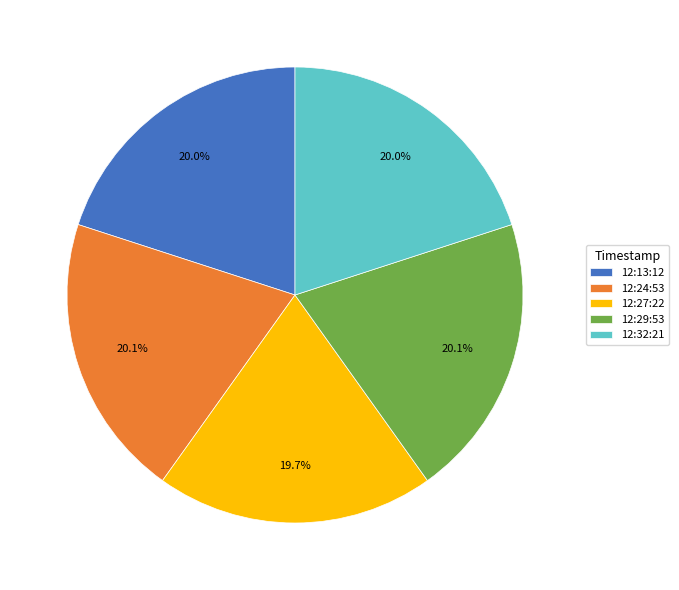

Does any single category account for the majority?

No